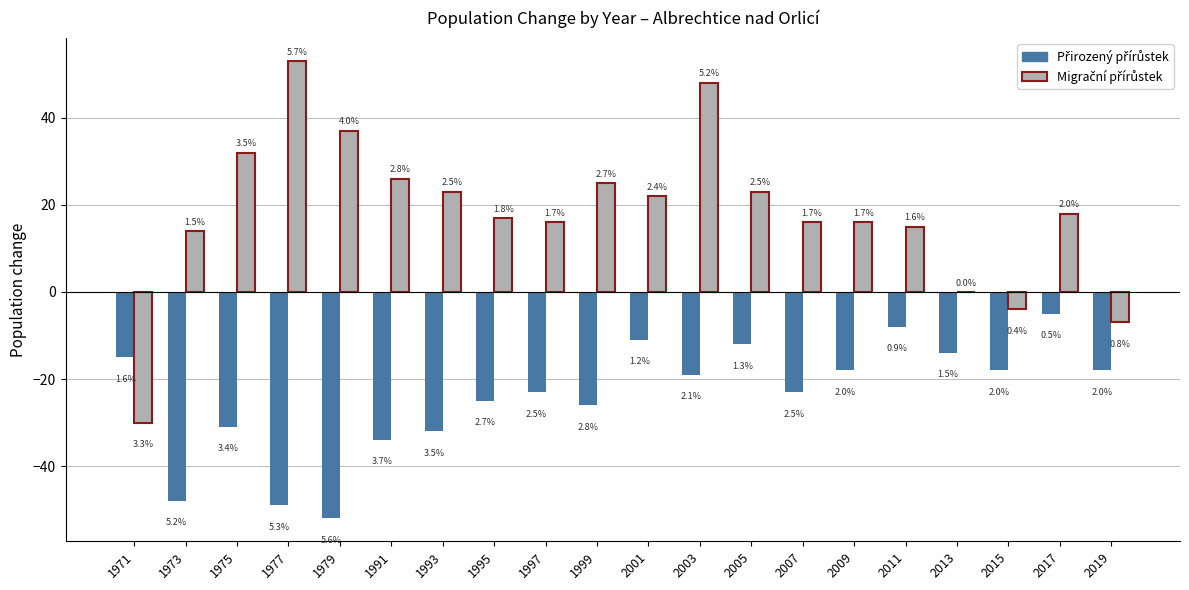

How many groups of bars are there?

20